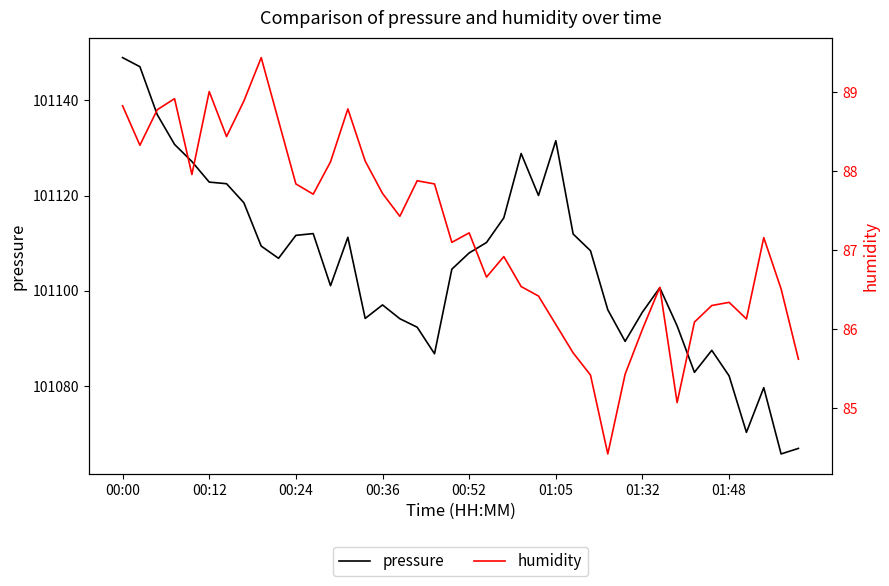

At which category does the chart reach its minimum across all series?

28